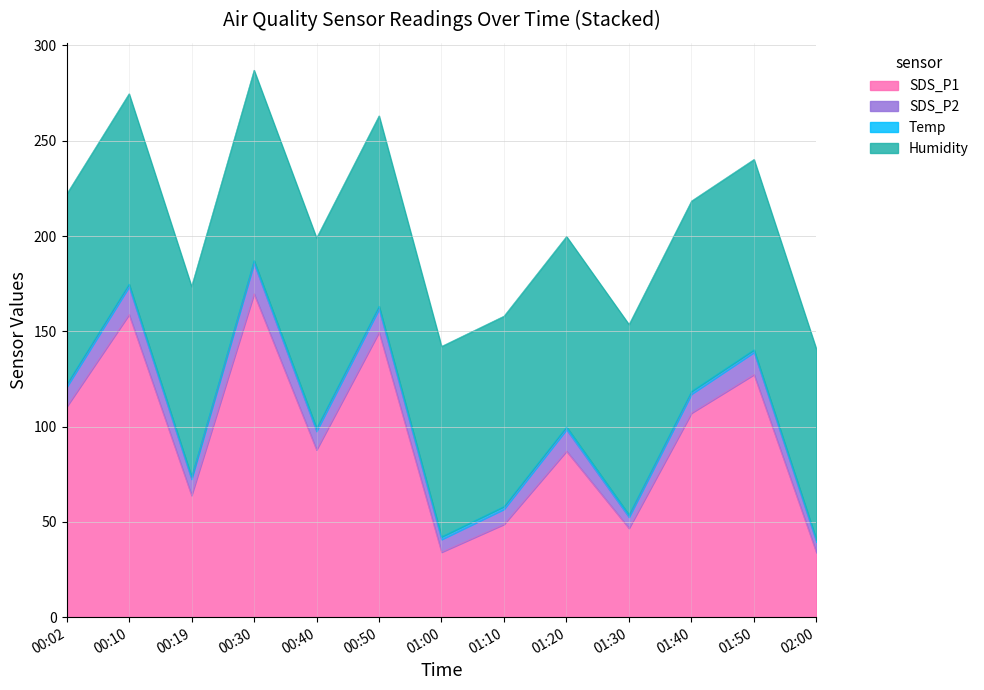

True or false: Temp and SDS_P1 cross at least once.

False